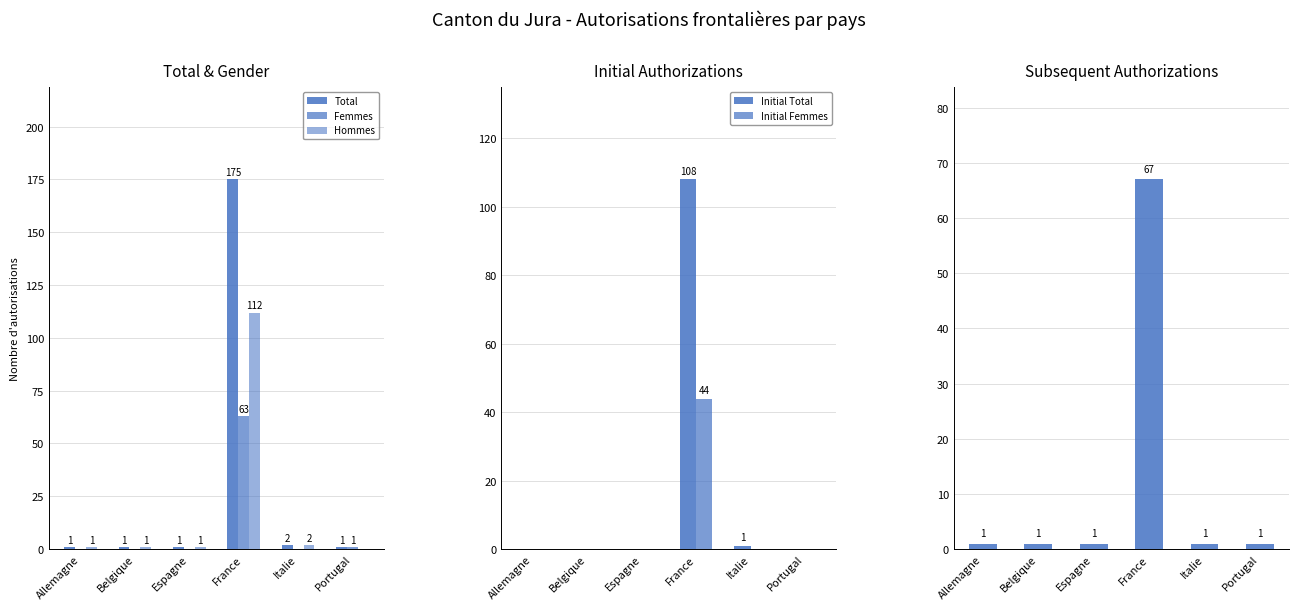

What is the label of the 5th bar from the right?

Belgique